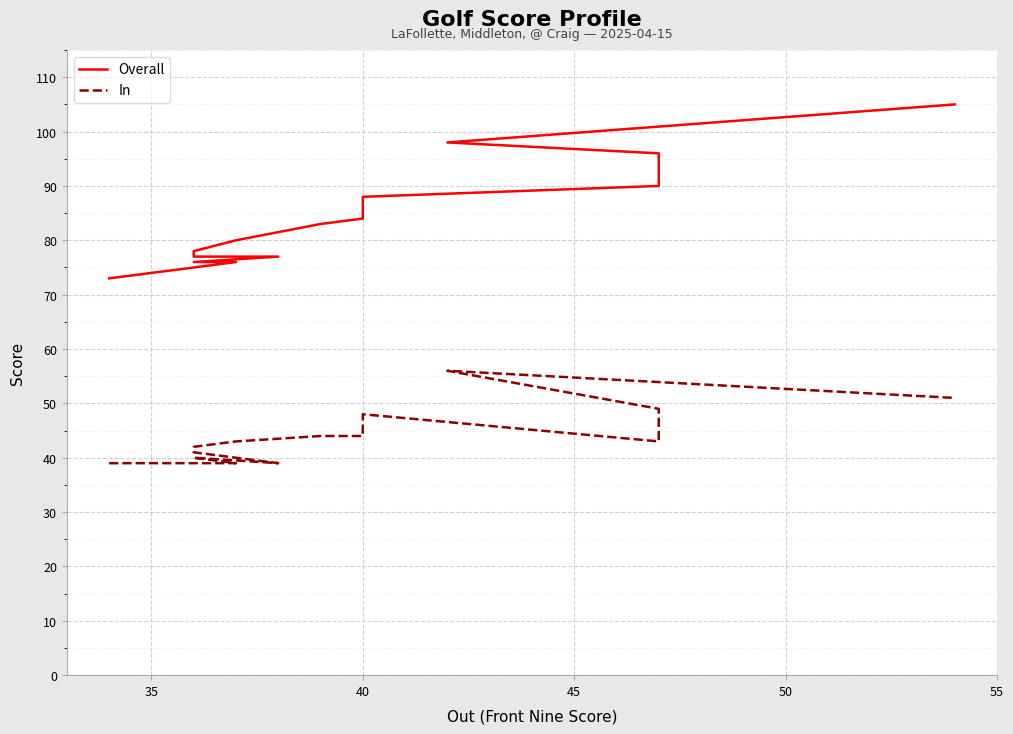

True or false: In and Overall intersect in this chart.

False